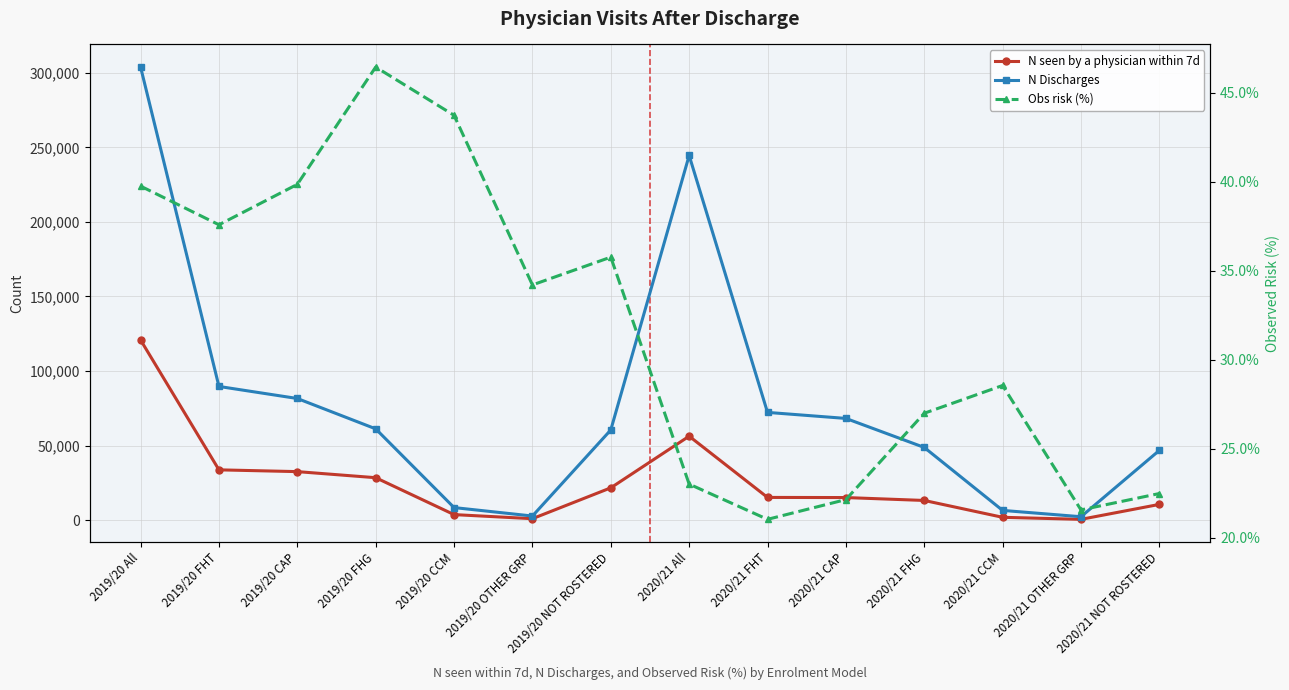

Rank the series by their maximum value, from highest to lowest.

N Discharges, N seen by a physician within 7d, Obs risk (%)